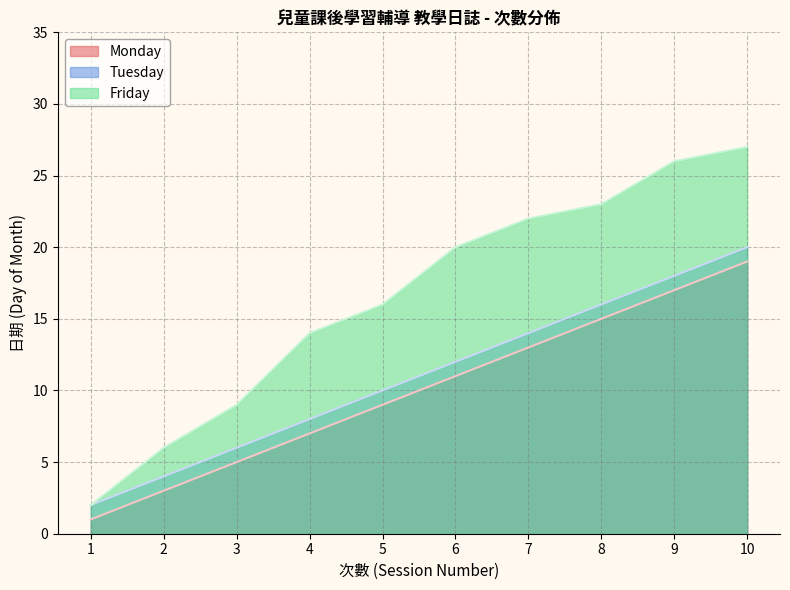

What is the sum of all Tuesday values?

110